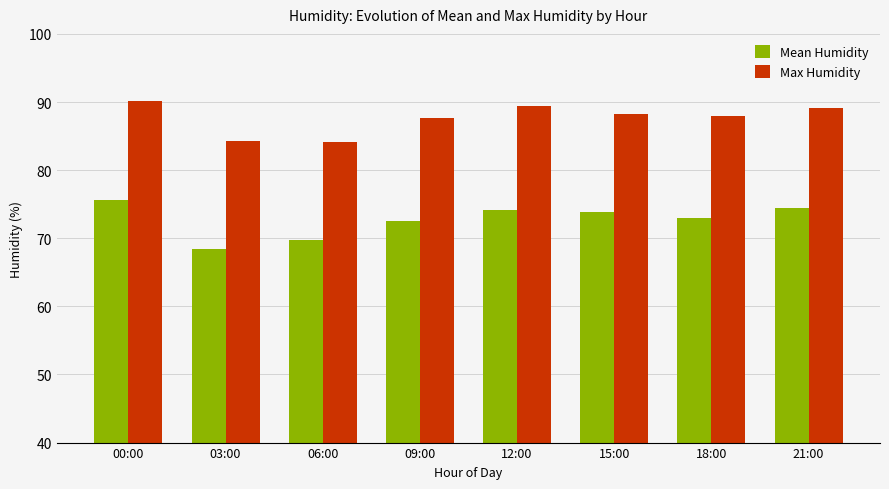

List the series in order of their overall mean, lowest first.

Mean Humidity, Max Humidity